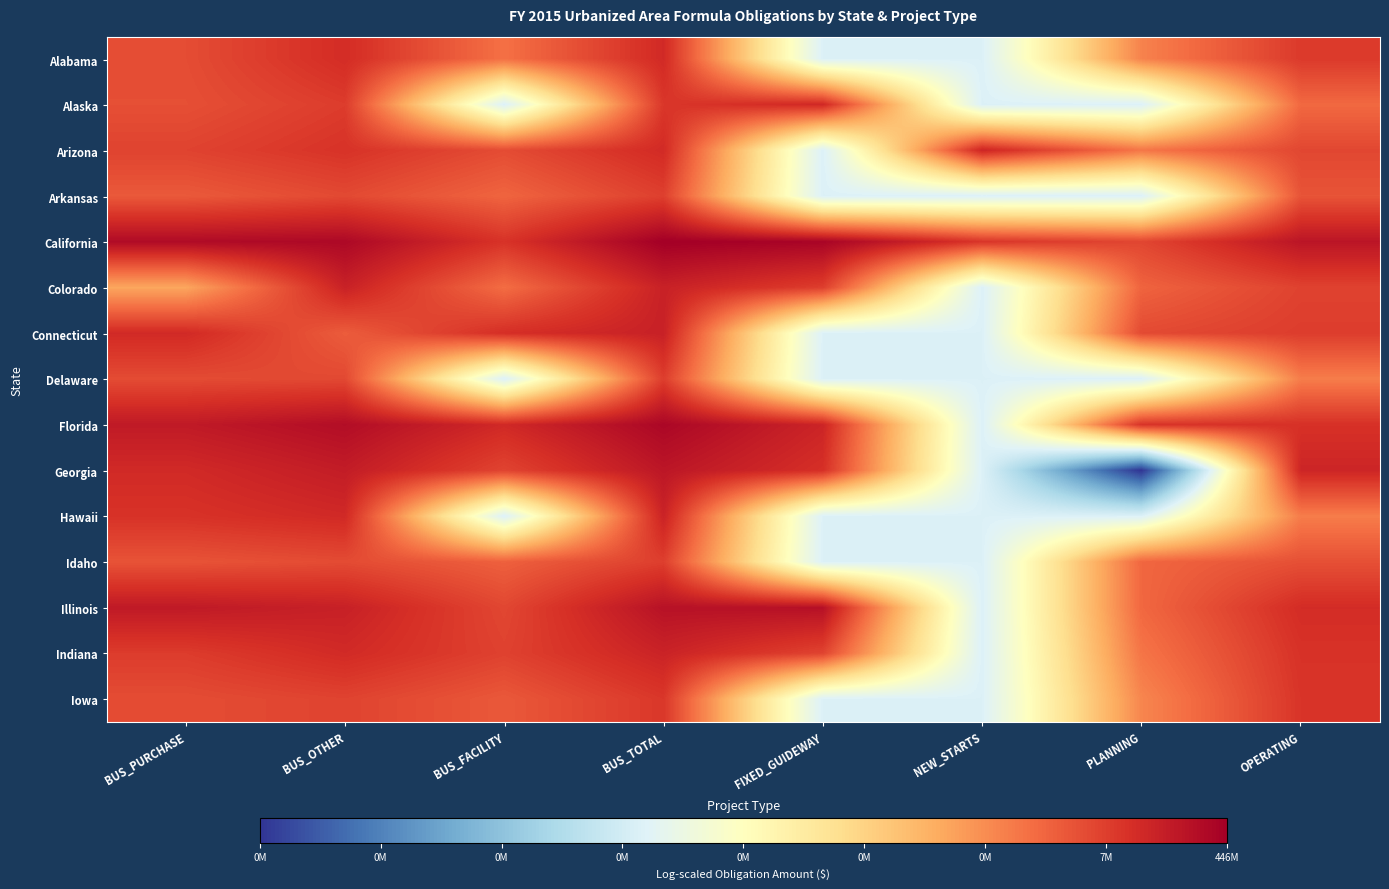

Rank the series by their maximum value, from lowest to highest.

Arkansas, Idaho, Delaware, Iowa, Alabama, Alaska, Arizona, Indiana, Hawaii, Colorado, Connecticut, Georgia, Illinois, Florida, California